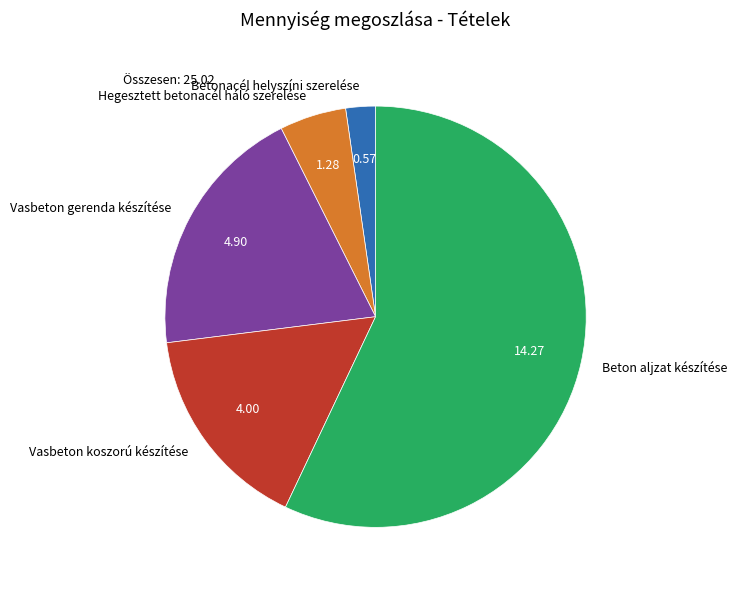

How many slices are in this pie chart?

5